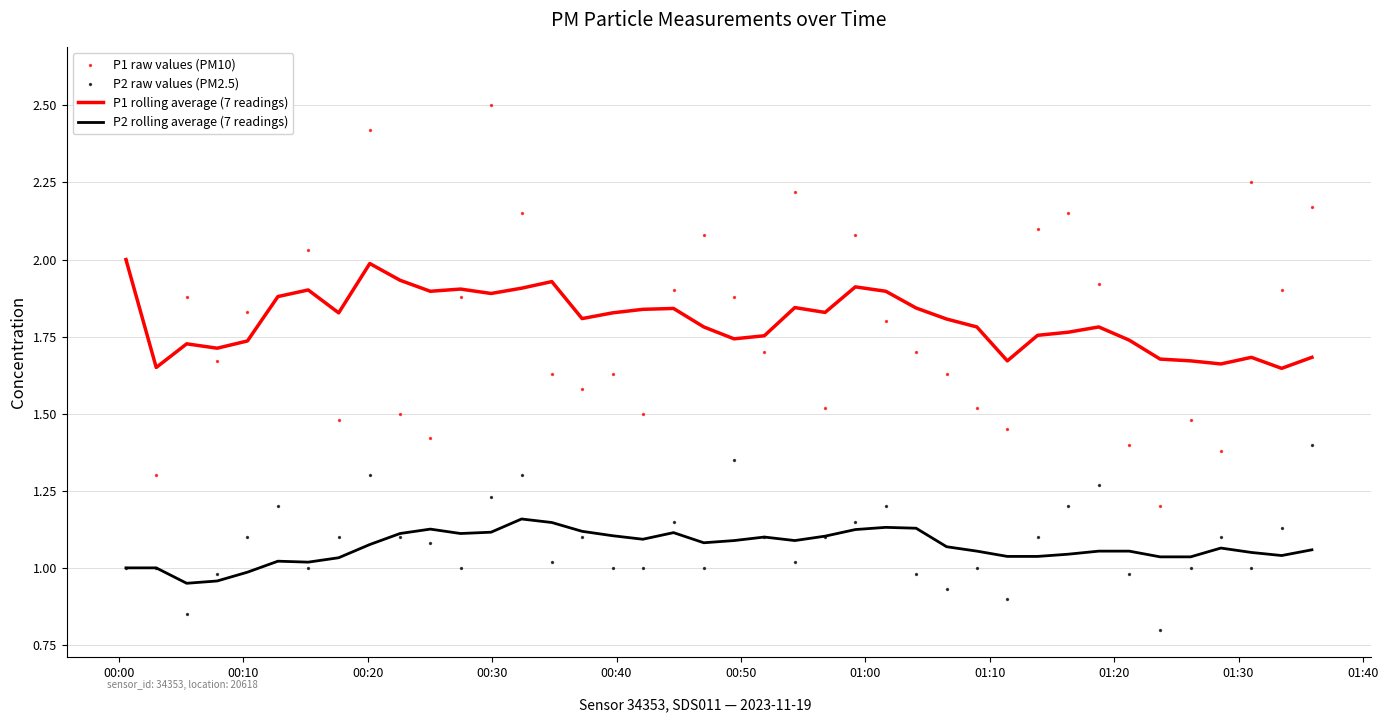

Which series contains the lowest Y value?

P2 raw values (PM2.5)